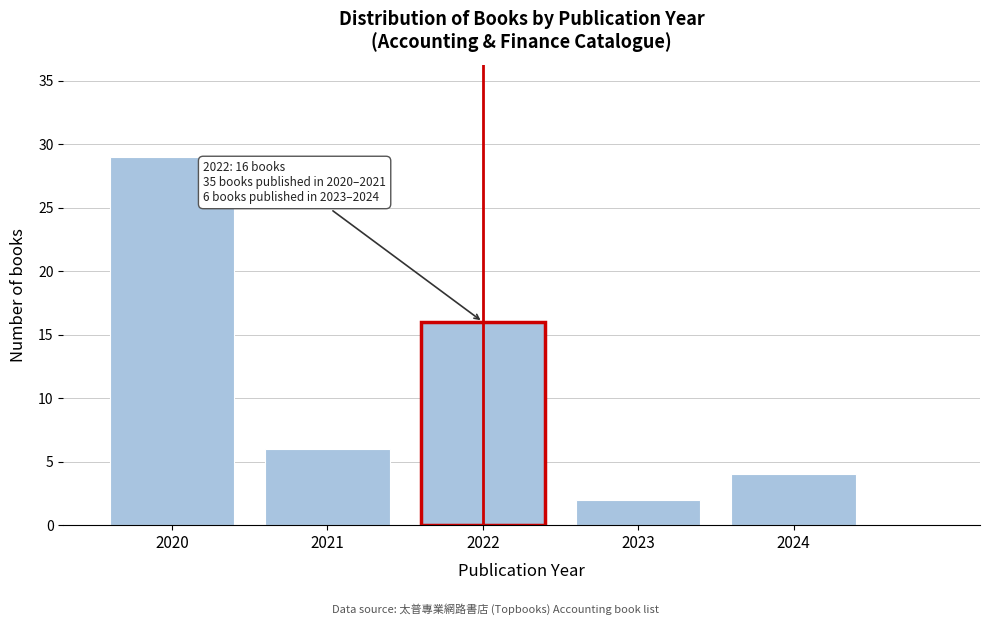

Reading right to left, extract all data points from this chart.

2024=4	2023=2	2022=16	2021=6	2020=29